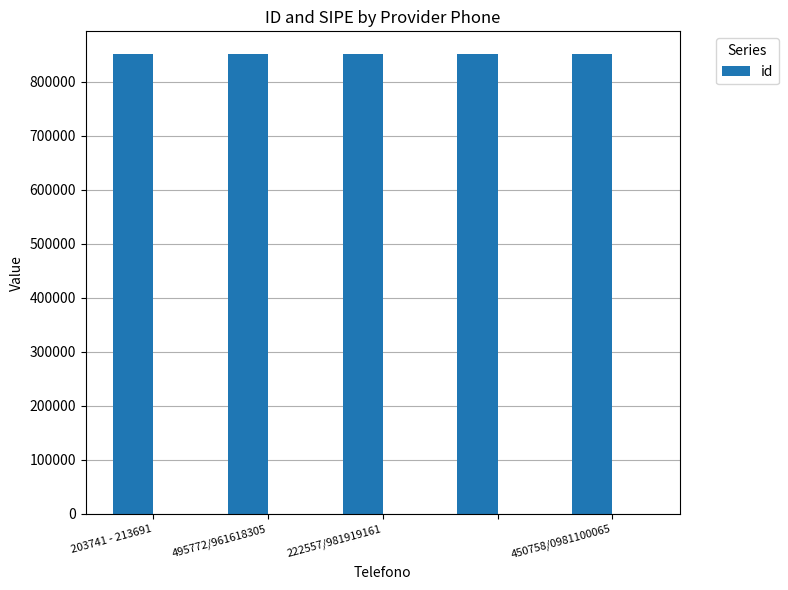

At which label does the data first exceed 850753?

495772/961618305